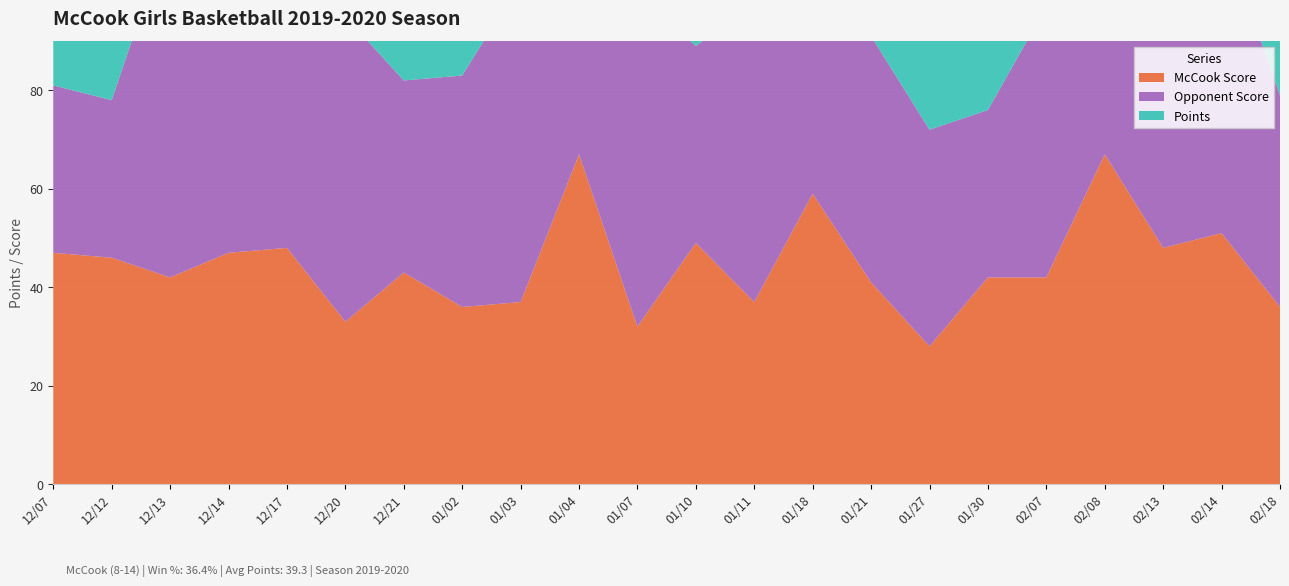

Reading left to right, list all the values displayed in this chart.

McCook Score: 47	46	42	47	48	33	43	36	37	67	32	49	37	59	41	28	42	42	67	48	51	36
Opponent Score: 34	32	71	60	52	62	39	47	65	51	68	40	61	36	50	44	34	55	60	59	62	43
Points: 44	47	39	36	30	41	44	35	41	44	39	47	39	44	30	36	44	39	44	33	36	33